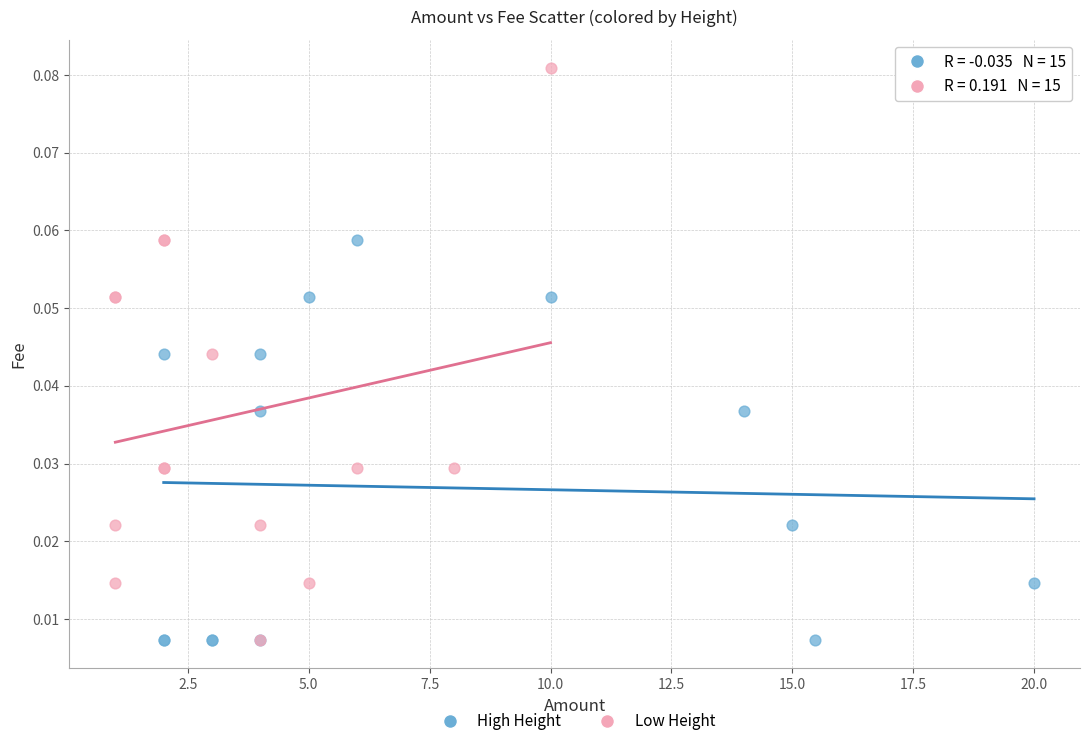

Which series reaches the maximum Y coordinate?

Low Height